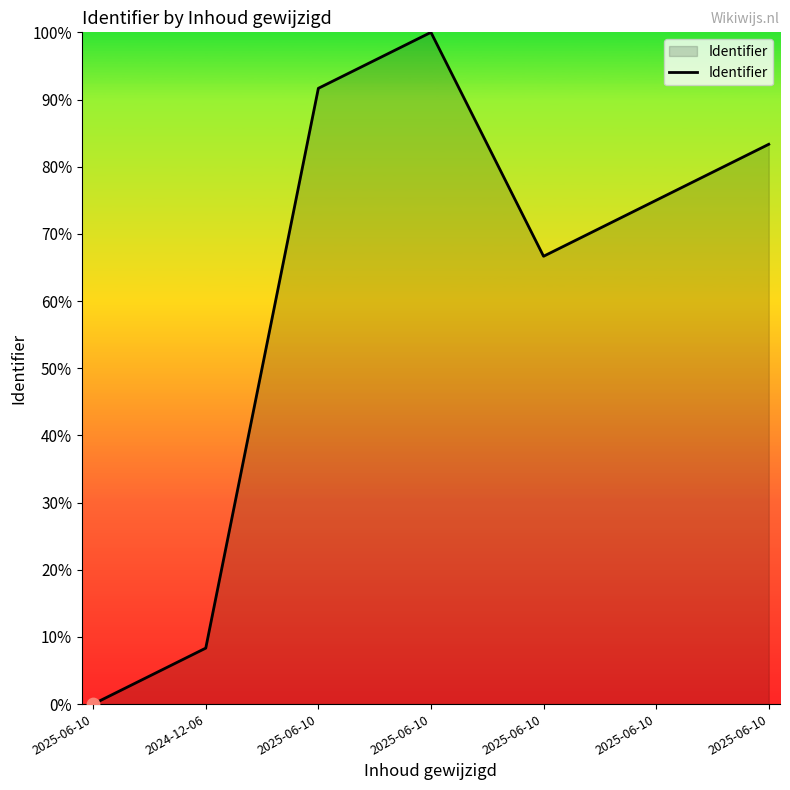

How many values are below 75?

3